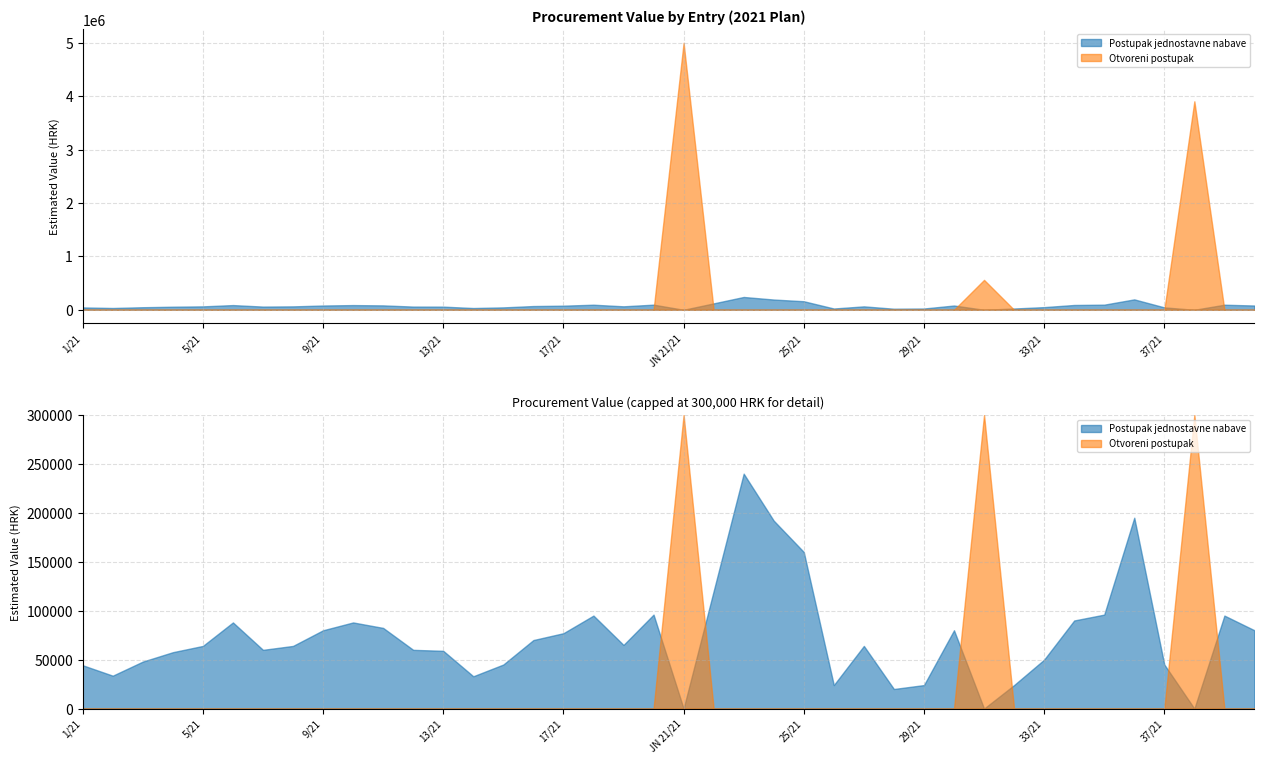

Rank the categories by value from lowest to highest.

28/21, 26/21, 29/21, 32/21, 14/21, 2/21, 1/21, 15/21, 37/21, 3/21, 33/21, 4/21, 13/21, 7/21, 12/21, 5/21, 8/21, 27/21, 19/21, 16/21, 17/21, 9/21, 30/21, 40/21, 11/21, 6/21, 10/21, 34/21, 18/21, 39/21, 20/21, 35/21, 22/21, 25/21, 24/21, 36/21, 23/21, JN 31/21, JN 38/21, JN 21/21